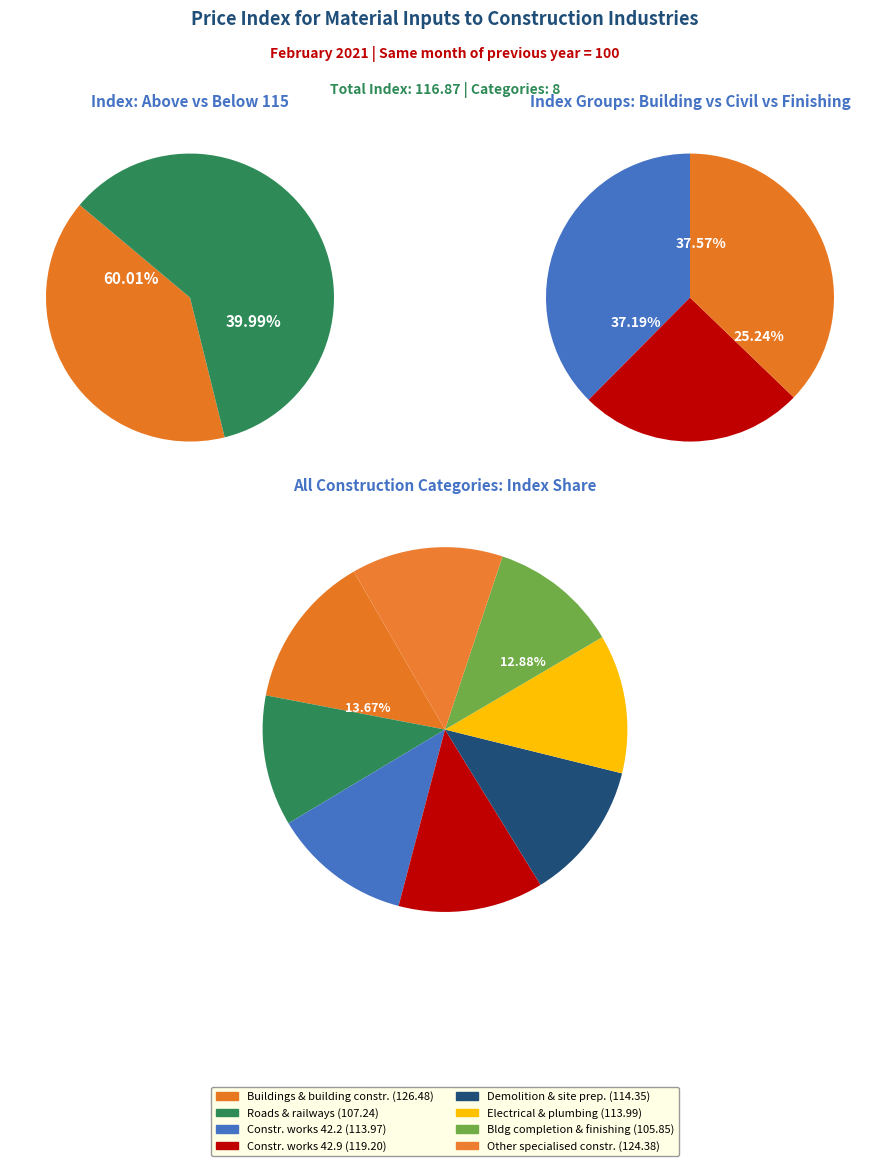

How many slices are in this pie chart?

8